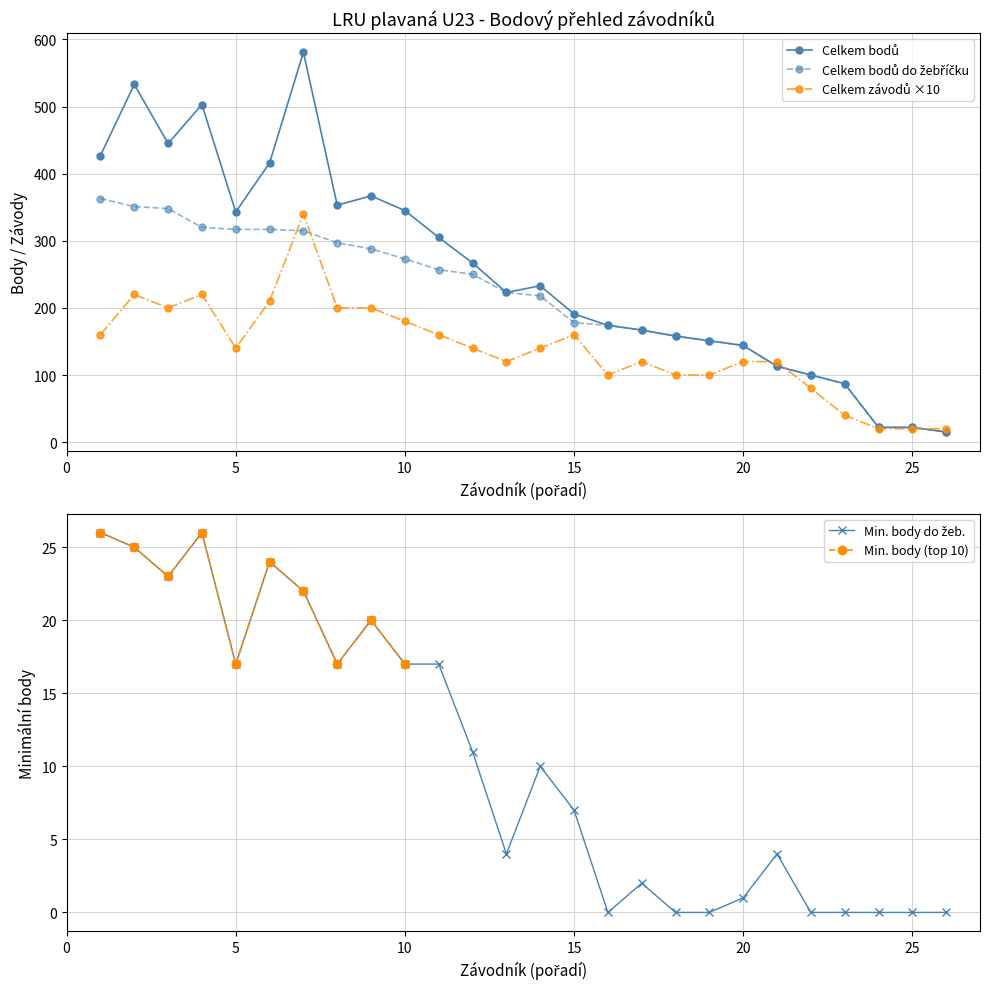

What is the value of the Celkem závodů point at the 1st from the left?

160